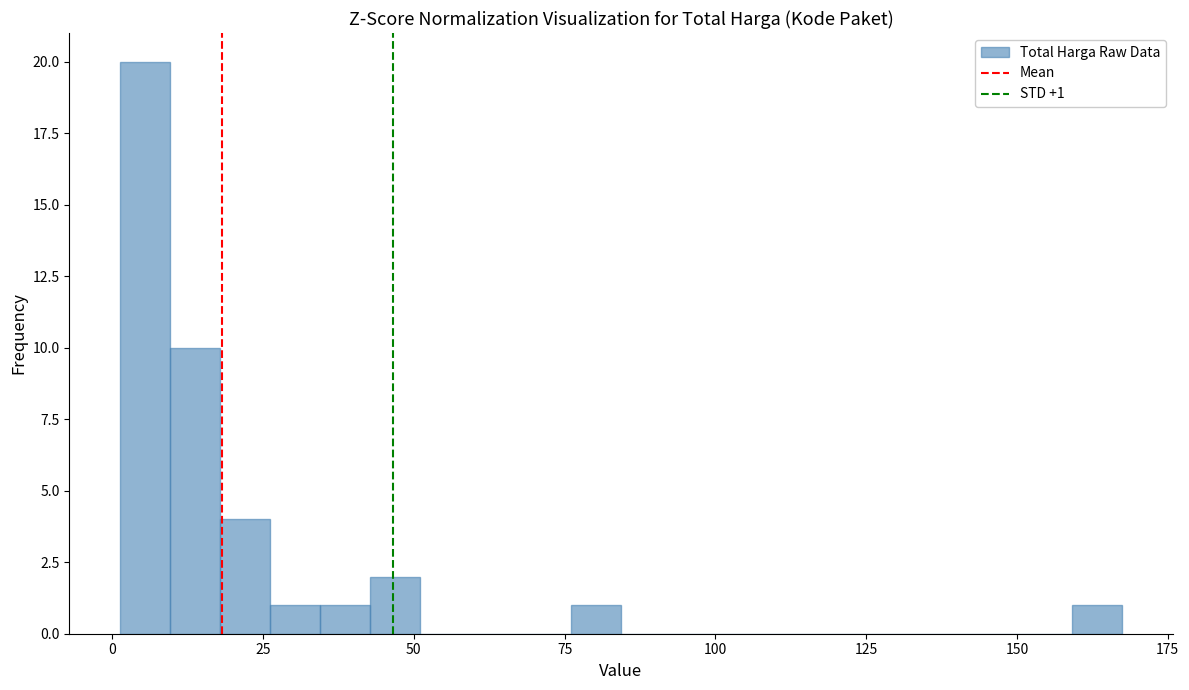

Around what value on the x-axis is the tallest bar? Give the approximate position of its centre, as read against the axis.

5